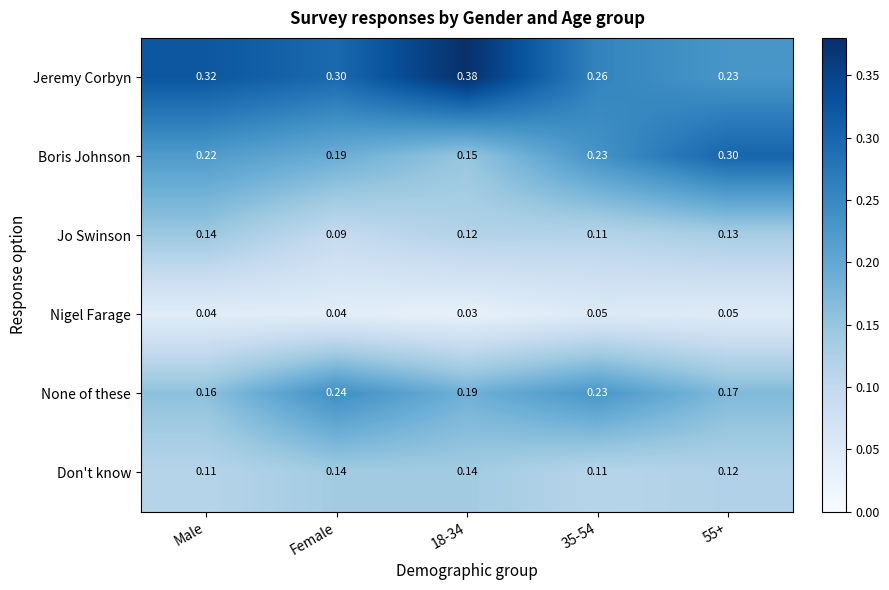

What is the total value across all series at 35-54?

1.0